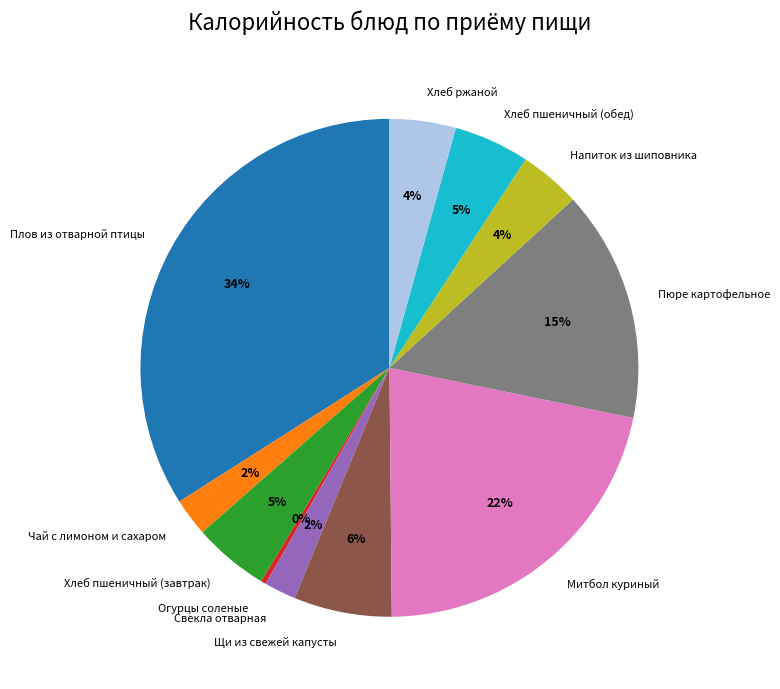

Which slice is the smallest?

Огурцы соленые